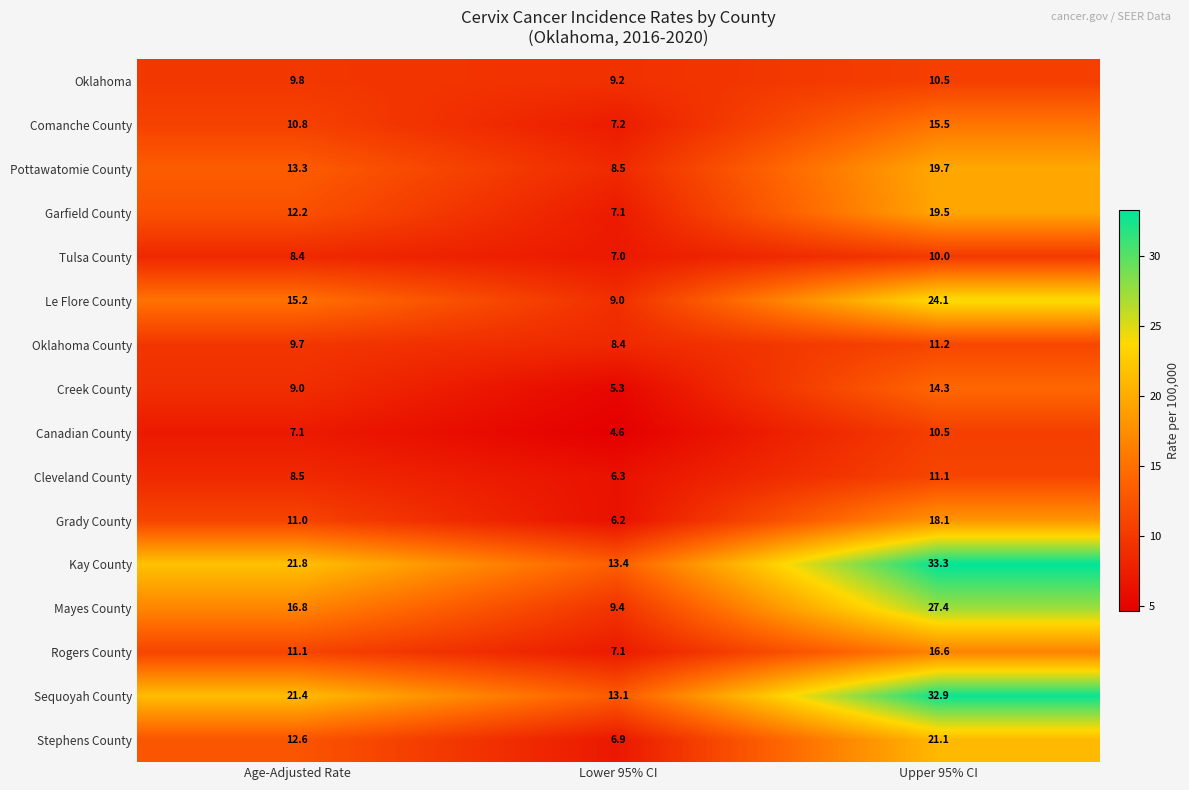

What is the total value across all series at Upper 95% CI?

295.8